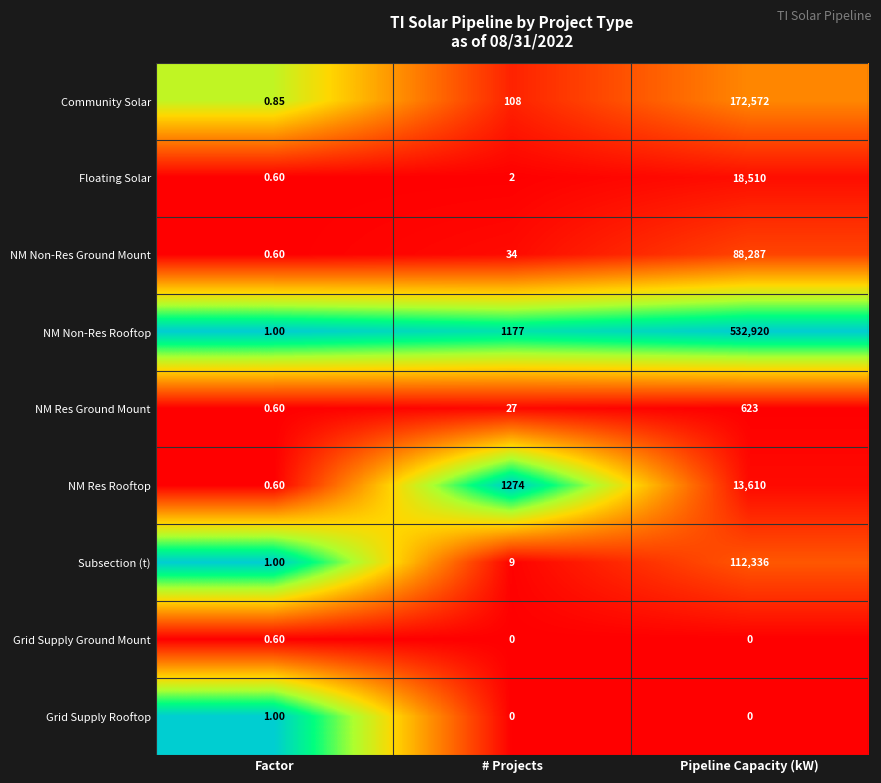

Where is NM Res Ground Mount nearest to the value 311?

# Projects